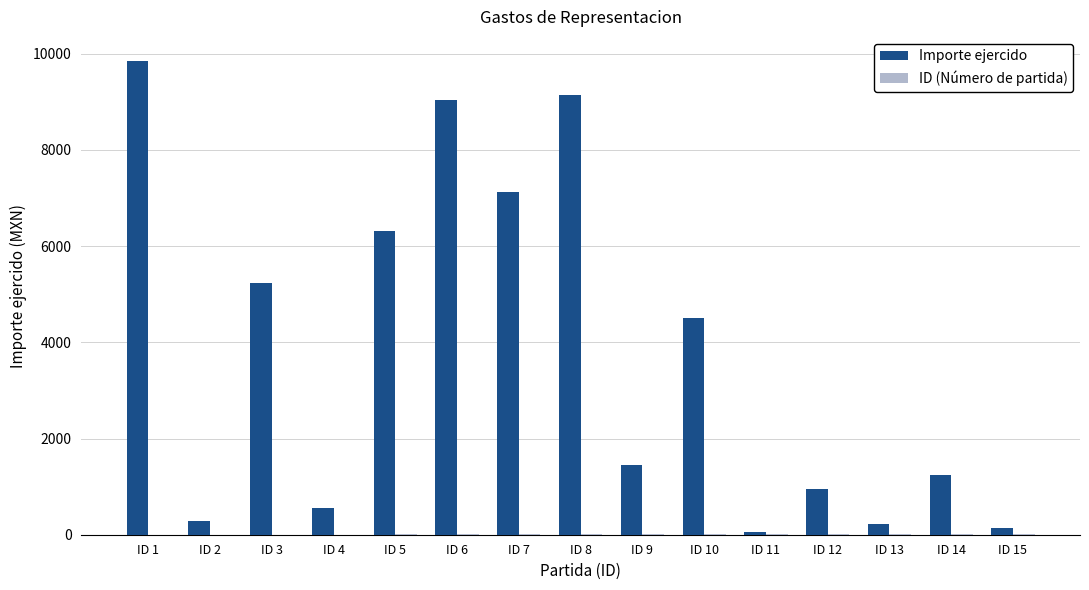

Which category has the highest value across all series?

ID 1